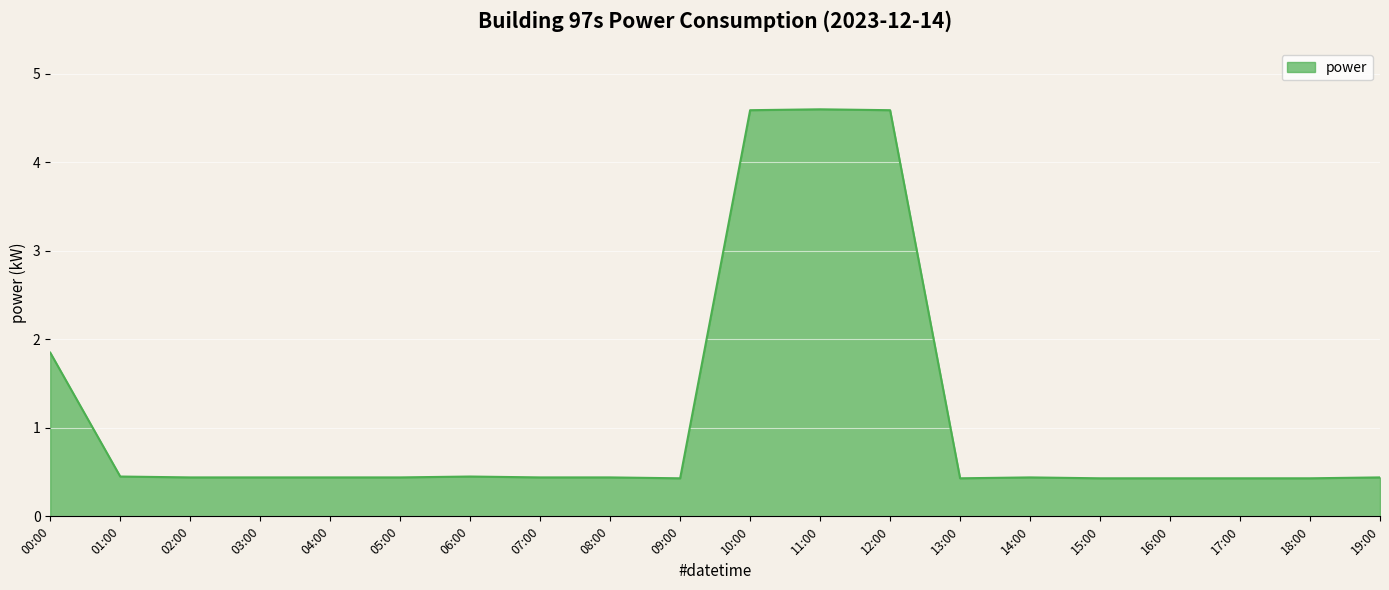

Does the chart display data point markers on the line(s)?

No